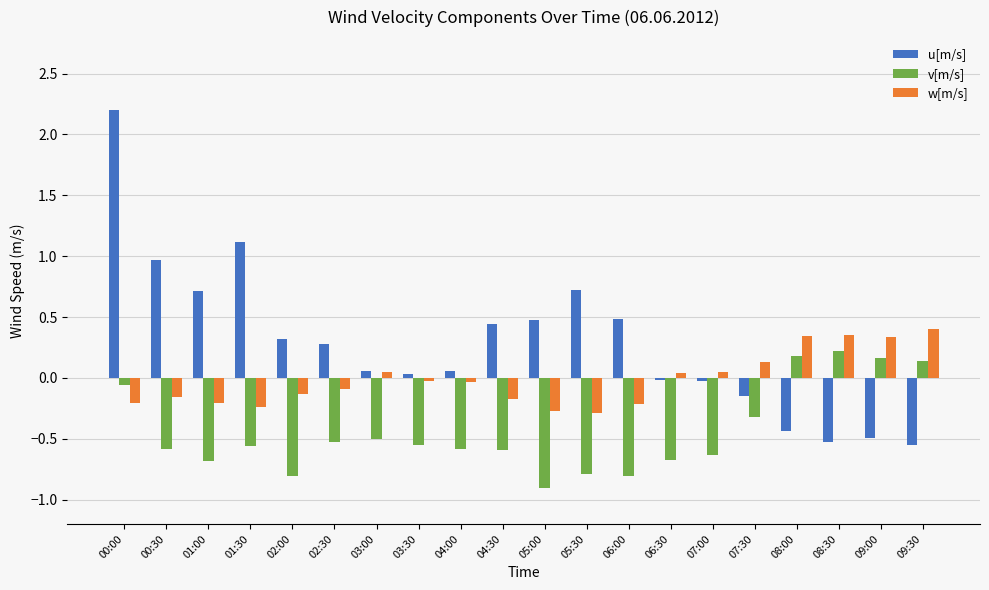

Which category has the lowest value in the v[m/s] series?

05:00